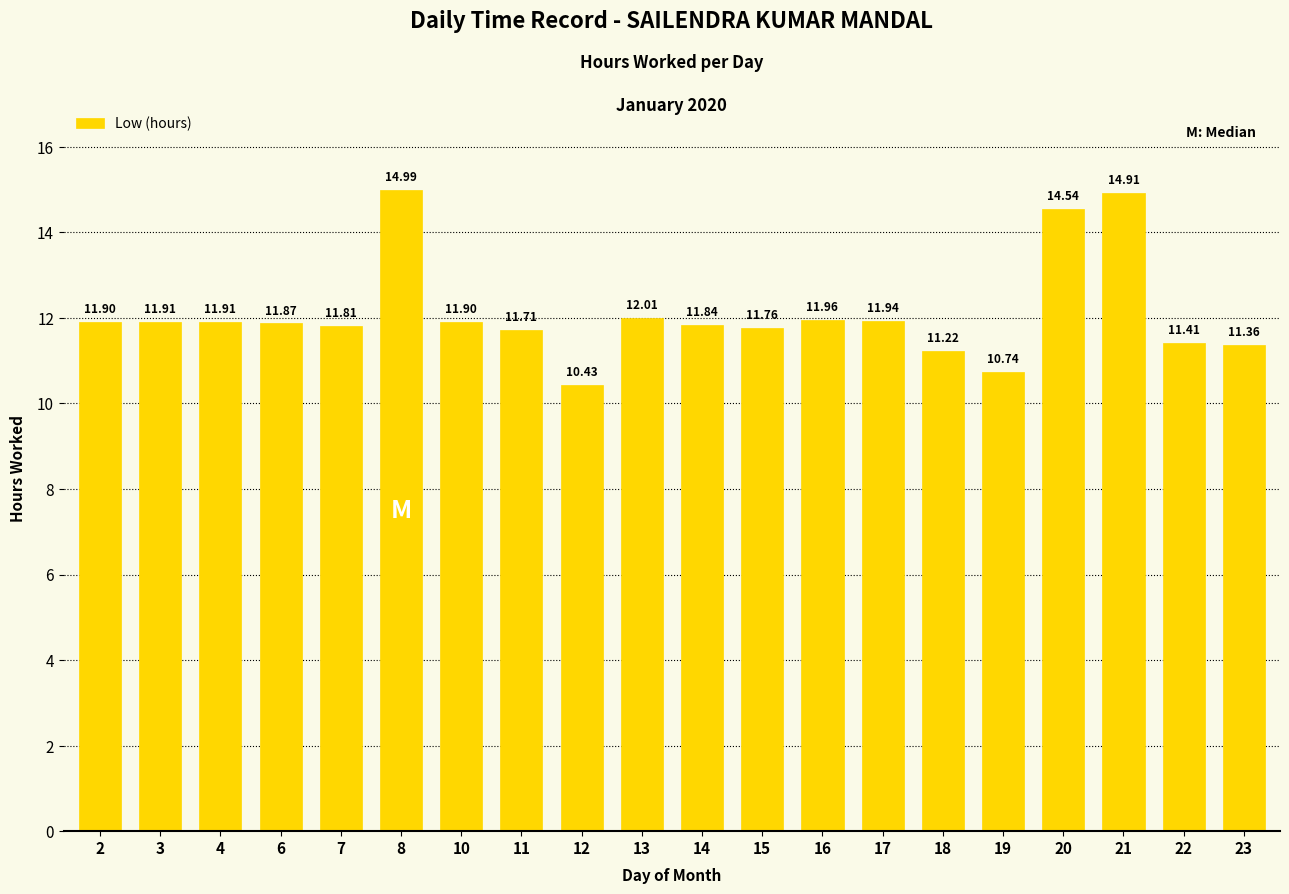

What is the minimum value shown in the chart?

10.4